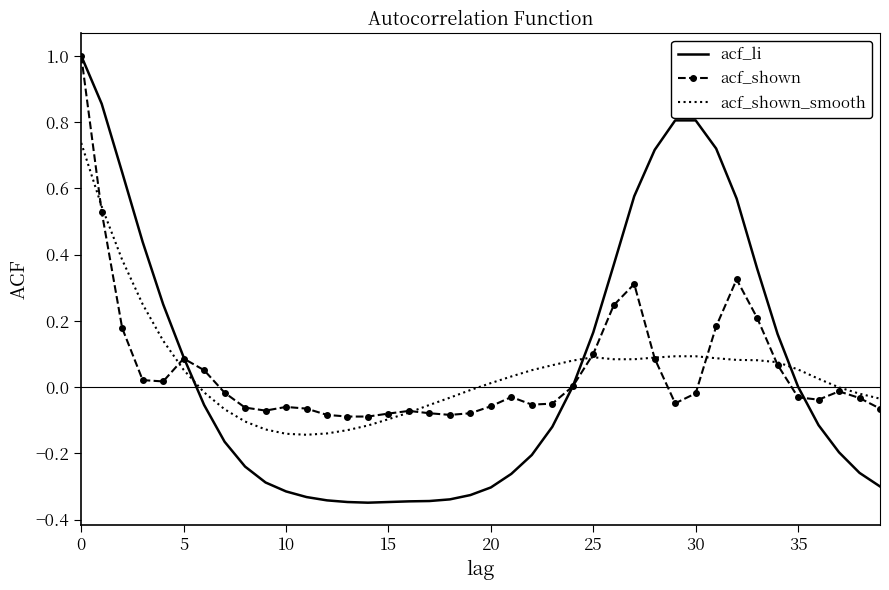

What is the maximum value for acf_shown?

1.0